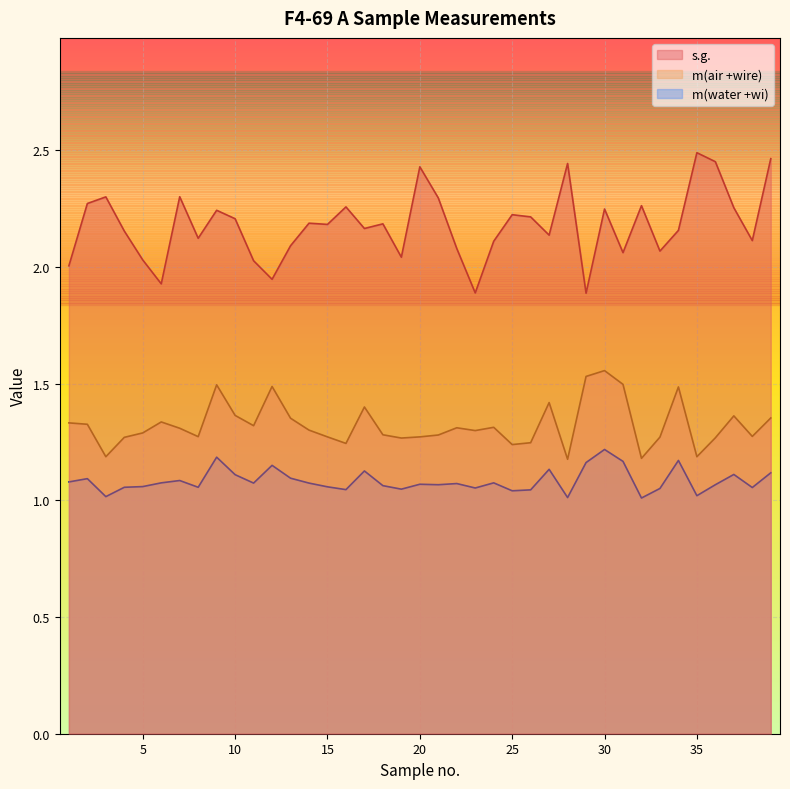

What is the maximum value shown in the chart?

2.5